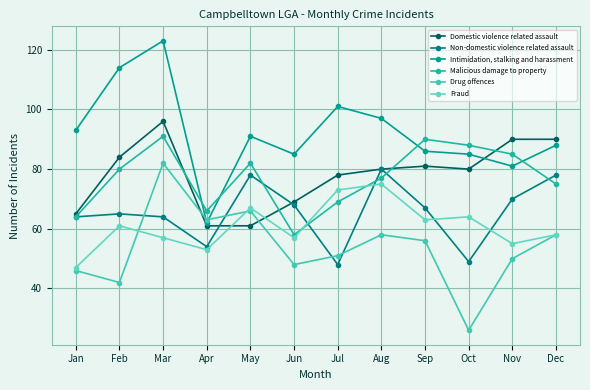

Which series changed the most between Mar and May?

Domestic violence related assault